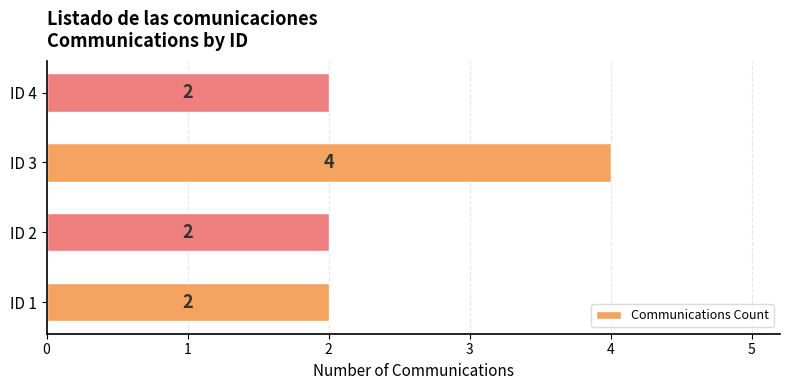

The chart shows a value of 1 at ID 4. True or false?

False